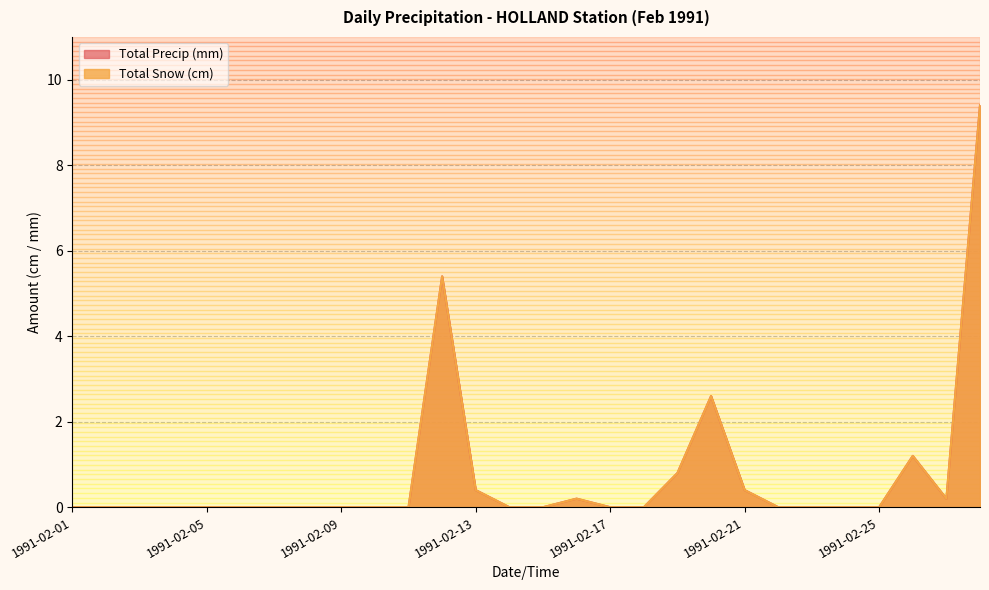

What is the maximum value shown in the chart?

9.4